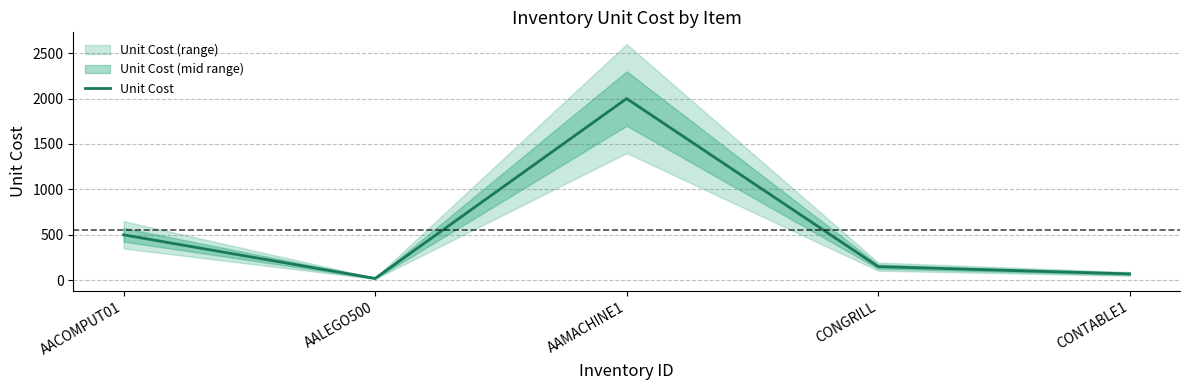

True or false: the data shows 30 at AALEGO500.

False